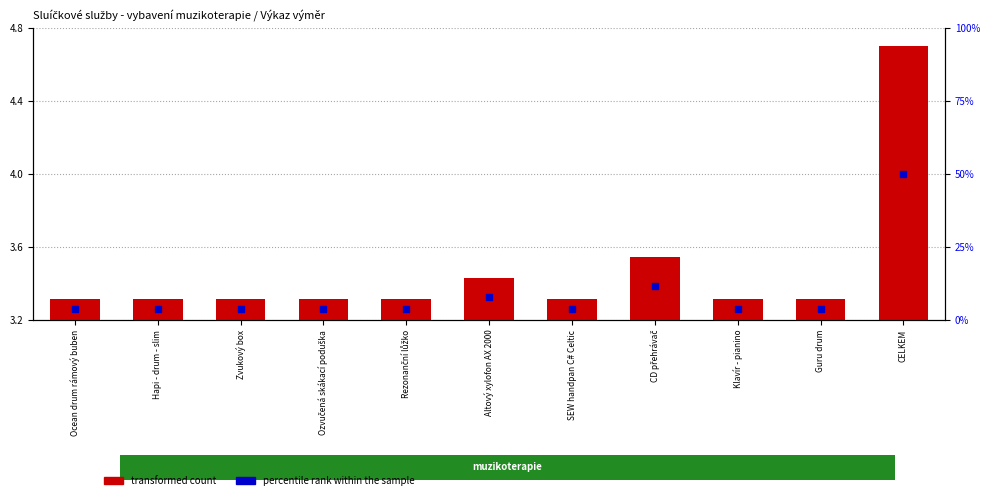

Which series reaches the maximum Y coordinate?

percentile rank within the sample